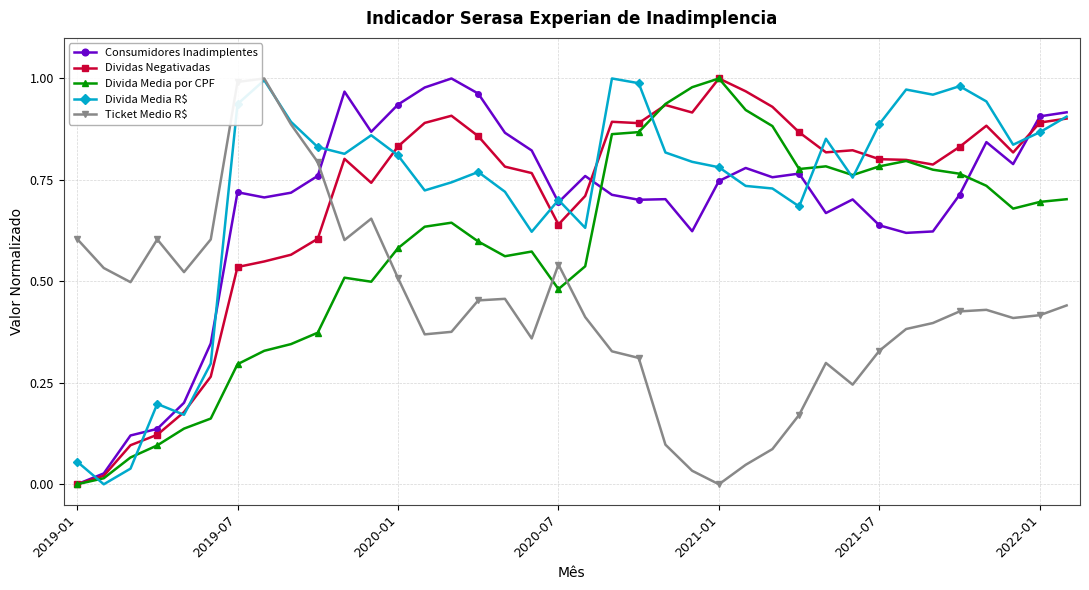

How many series are shown in this chart?

5